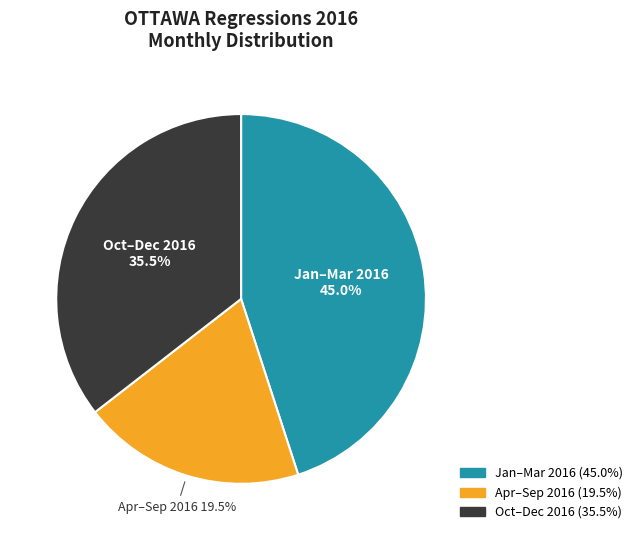

Is there a majority slice in this chart?

No